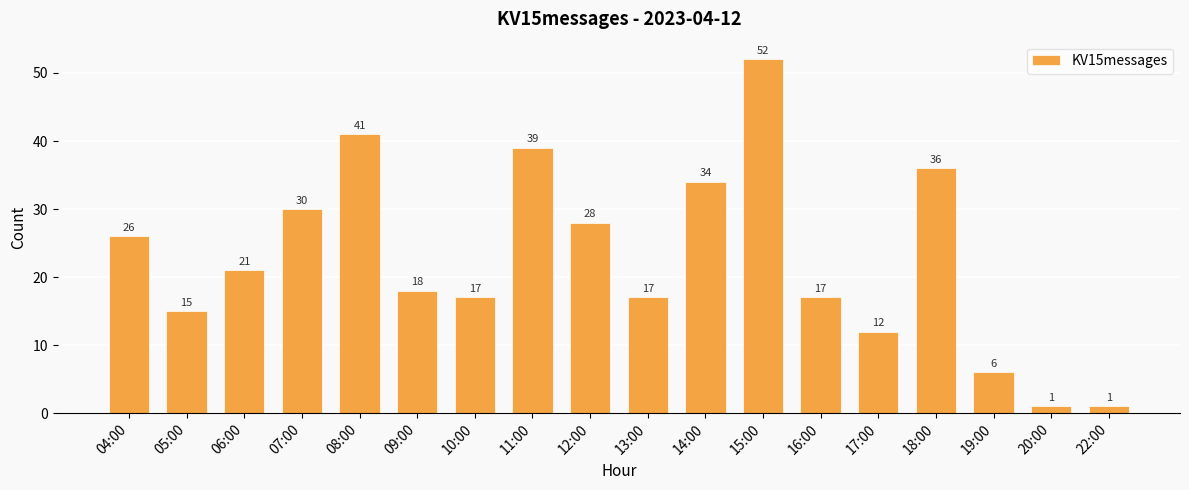

Reading left to right, what are all the values shown in this chart?

26	15	21	30	41	18	17	39	28	17	34	52	17	12	36	6	1	1